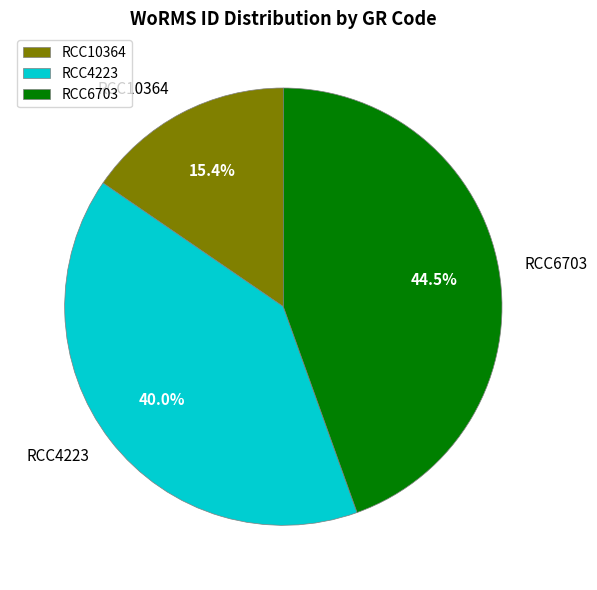

What is the total percentage of RCC10364 and RCC4223?

55.5%